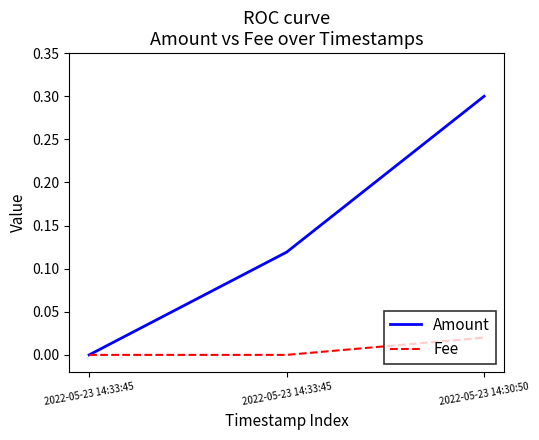

Count the number of data series in this chart.

2